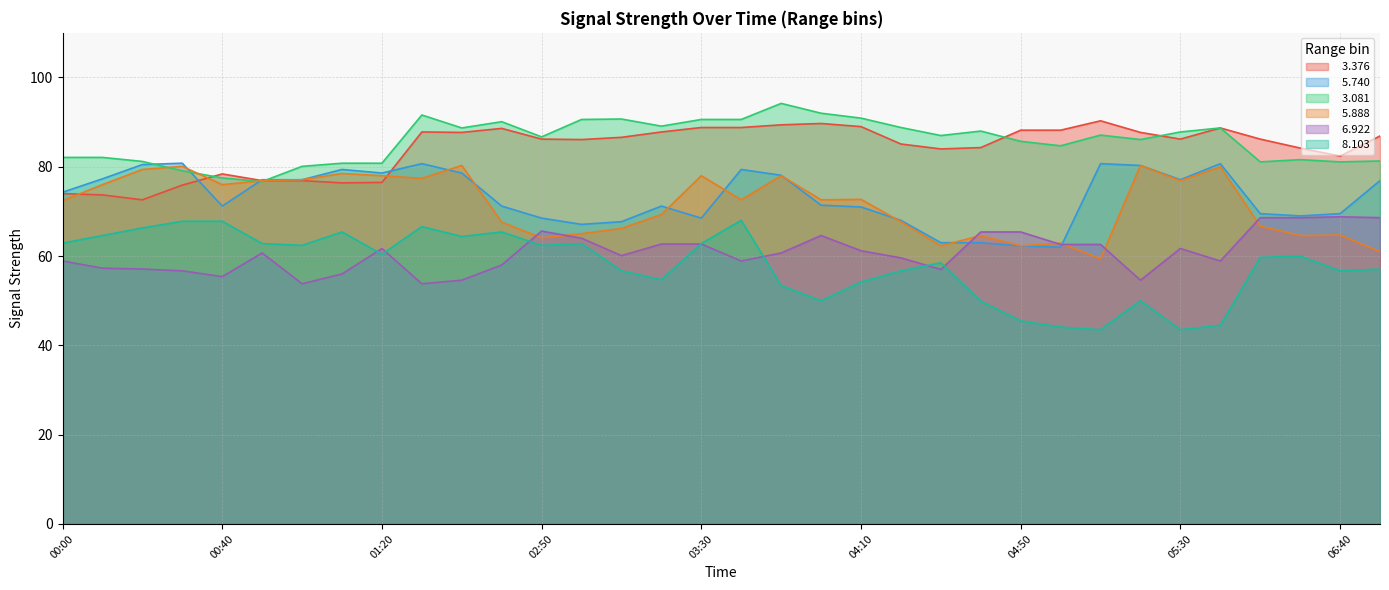

List the series in order of their peak value, highest first.

  3.081,   3.376,   5.740,   5.888,   6.922,   8.103